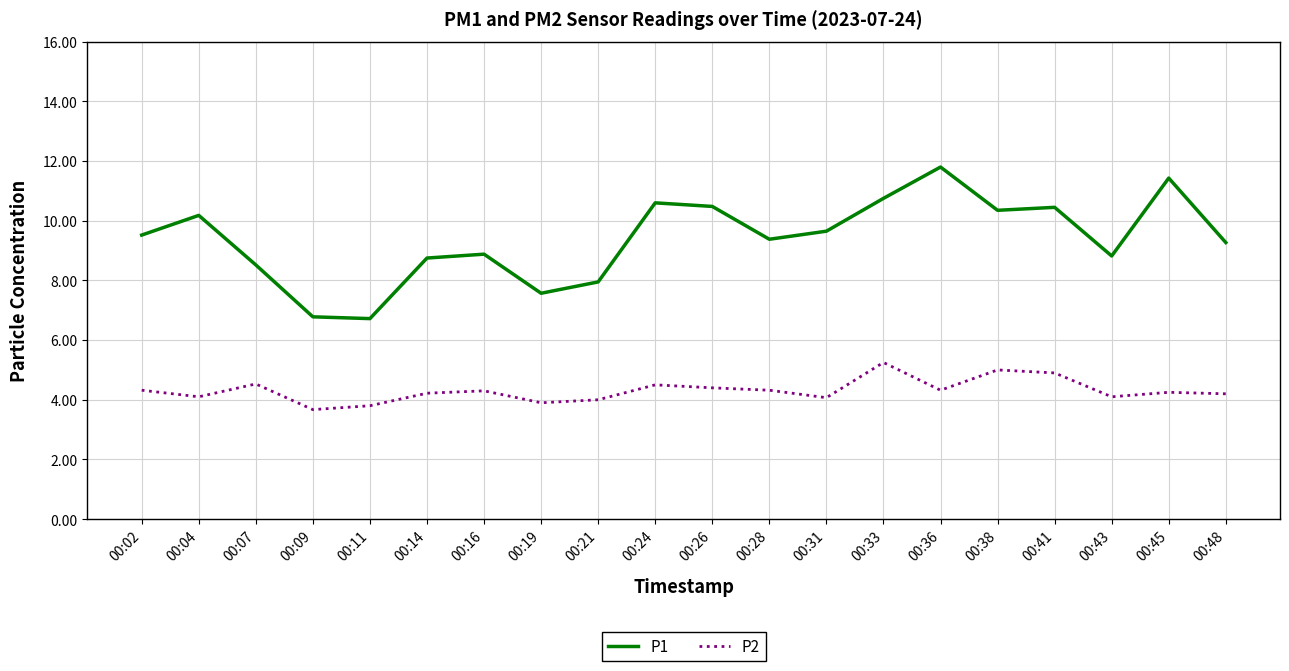

Rank the series at 00:04 from highest to lowest value.

P1, P2